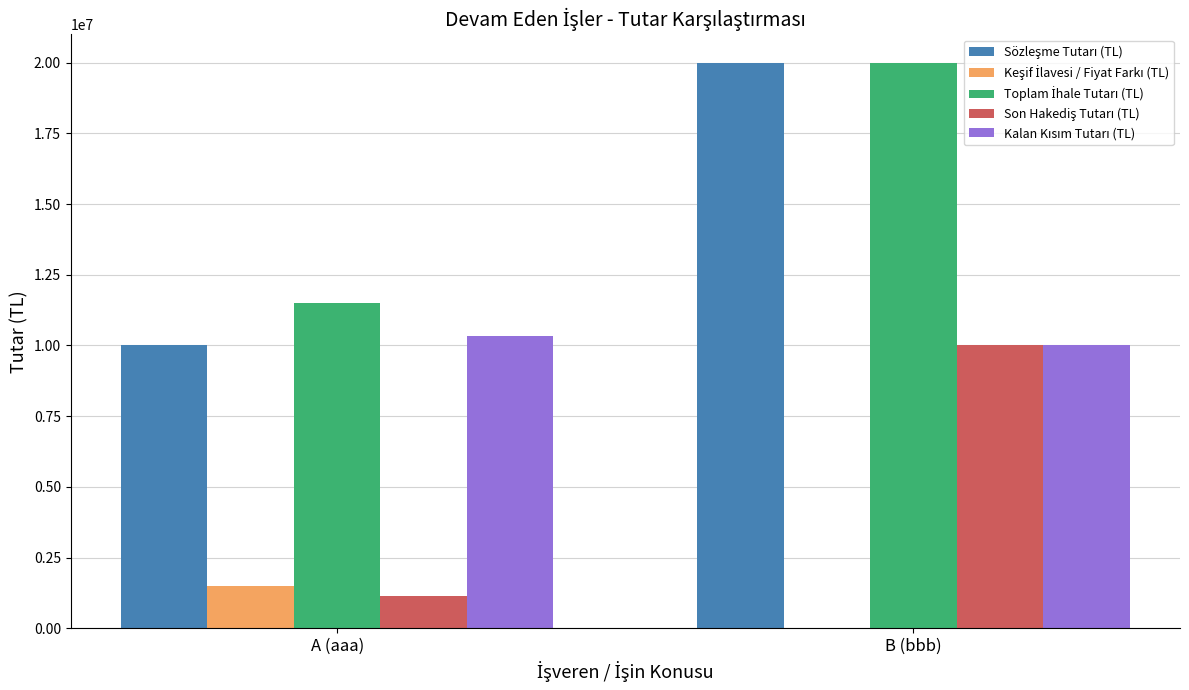

Which label corresponds to the largest value in the chart?

B (bbb)